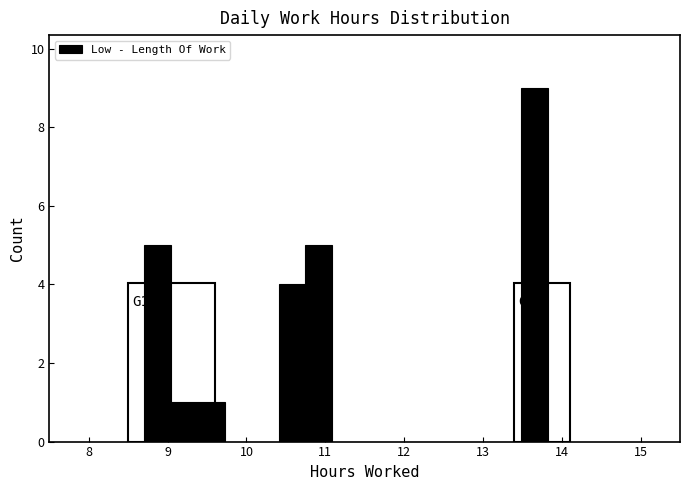

Read against the x-axis, roughly where is the centre of the tallest bar?

13.6